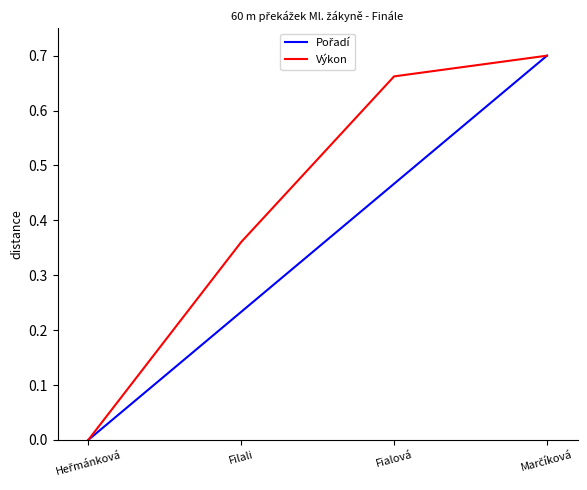

The Výkon series shows 0.2 at Filali. True or false?

False